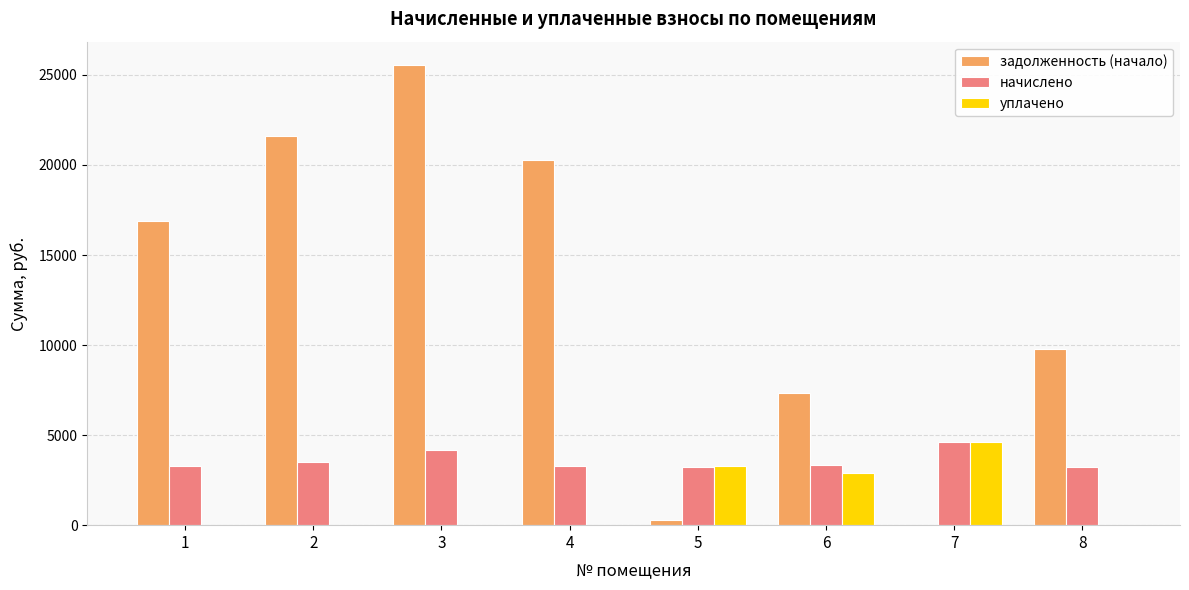

What is the highest value of the задолженность (начало) series?

25568.9